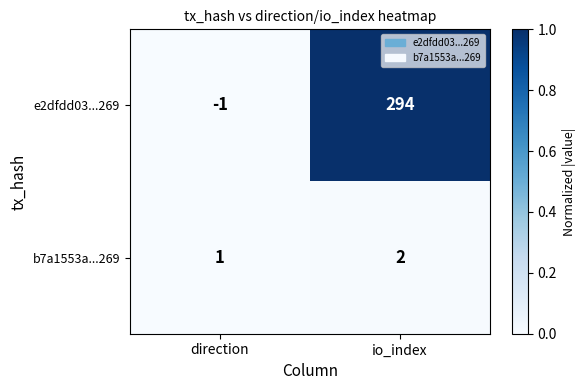

Which series has the largest total across all categories?

e2dfdd03...269